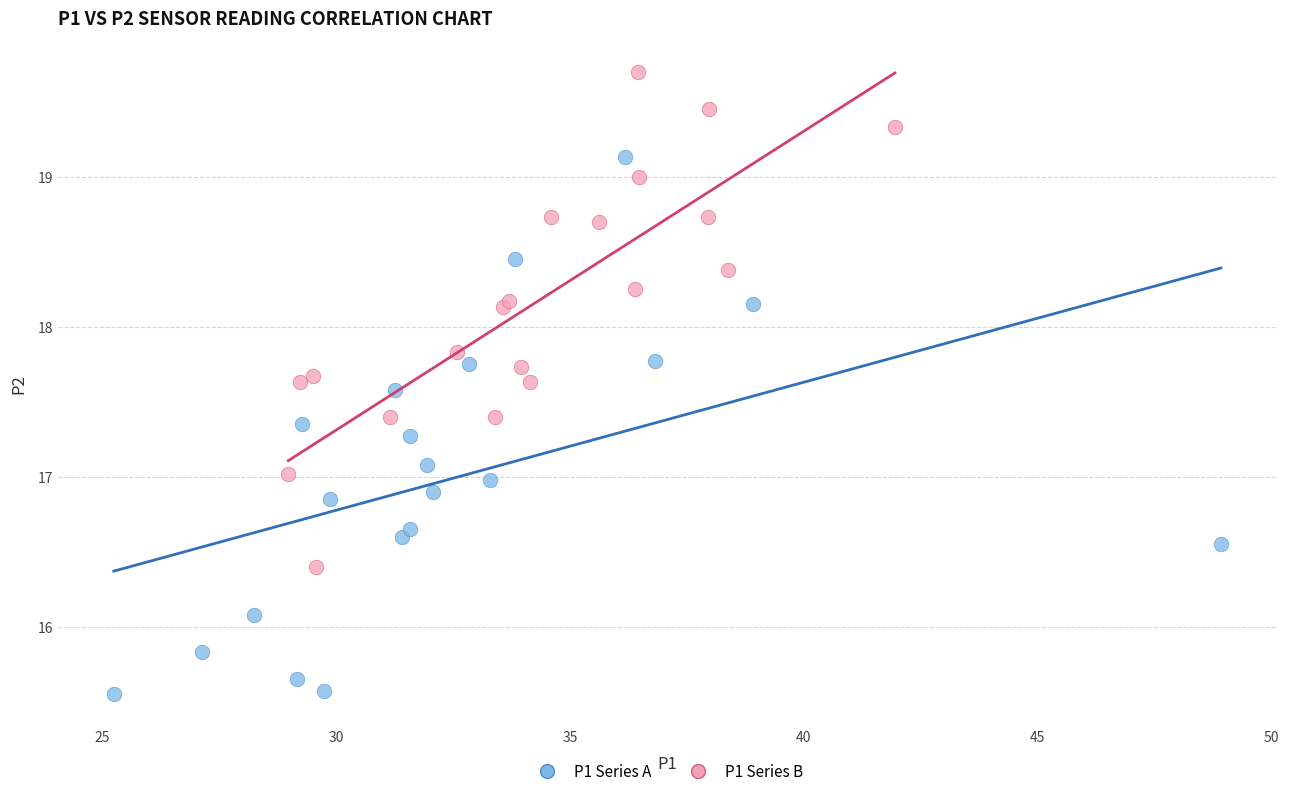

Which series reaches the maximum Y coordinate?

P1 Series B